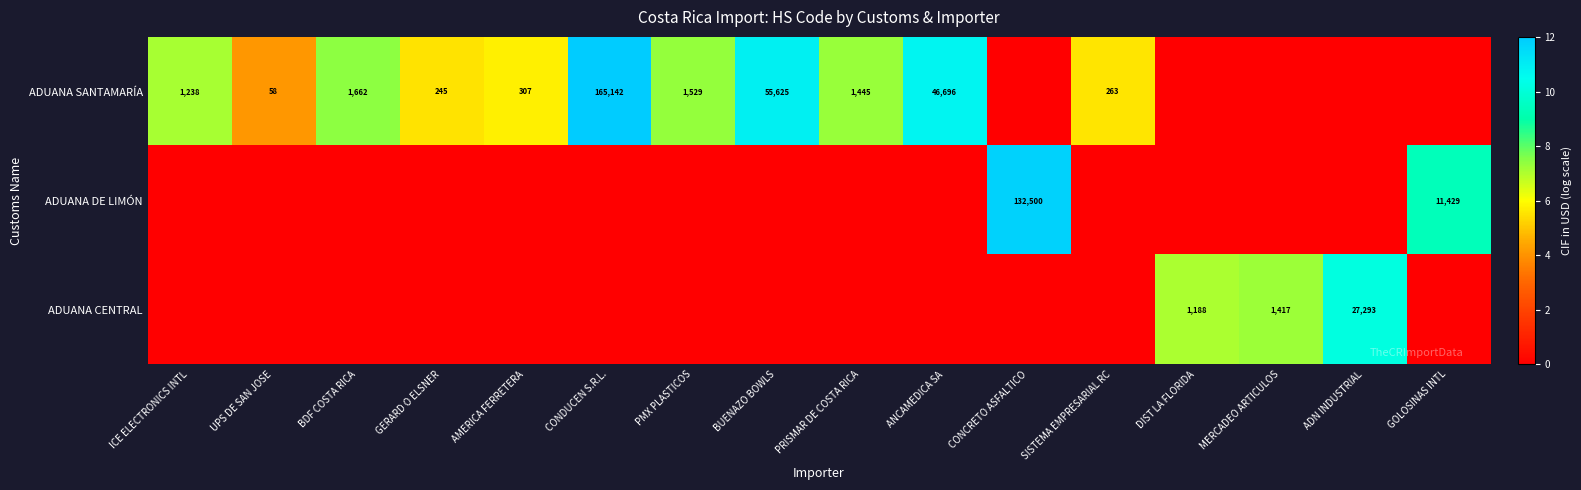

What is the spread (max minus min) of values at PMX PLASTICOS?

7.3